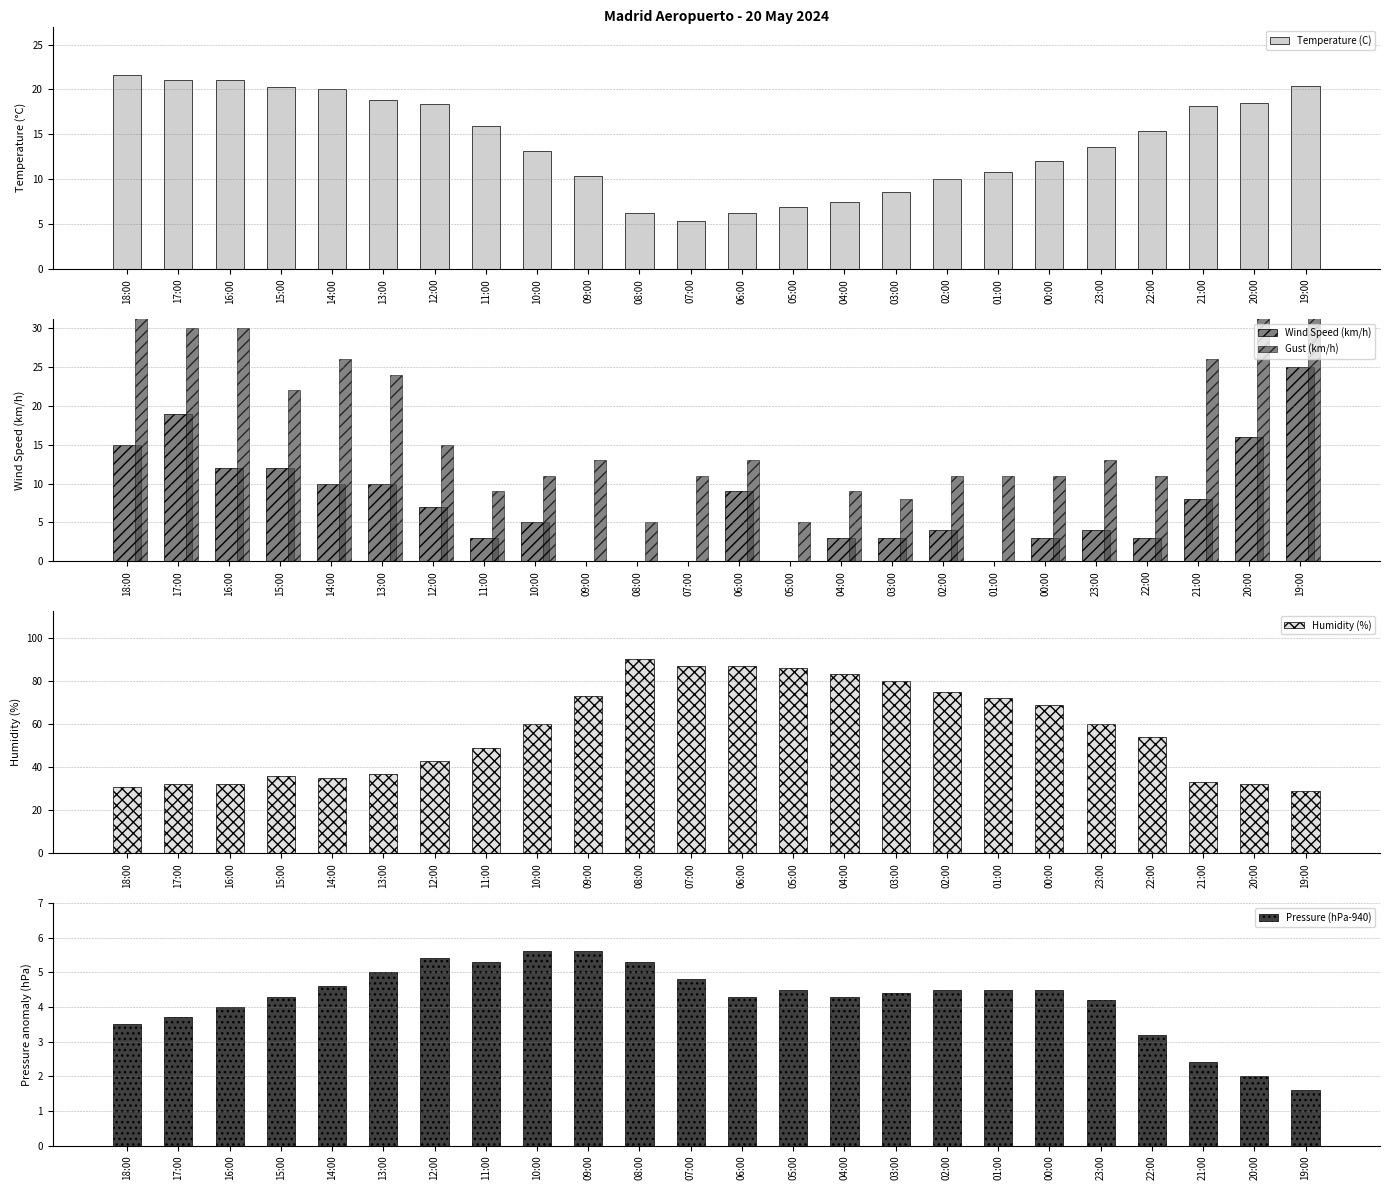

What is the label of the 1st bar from the left?

18:00